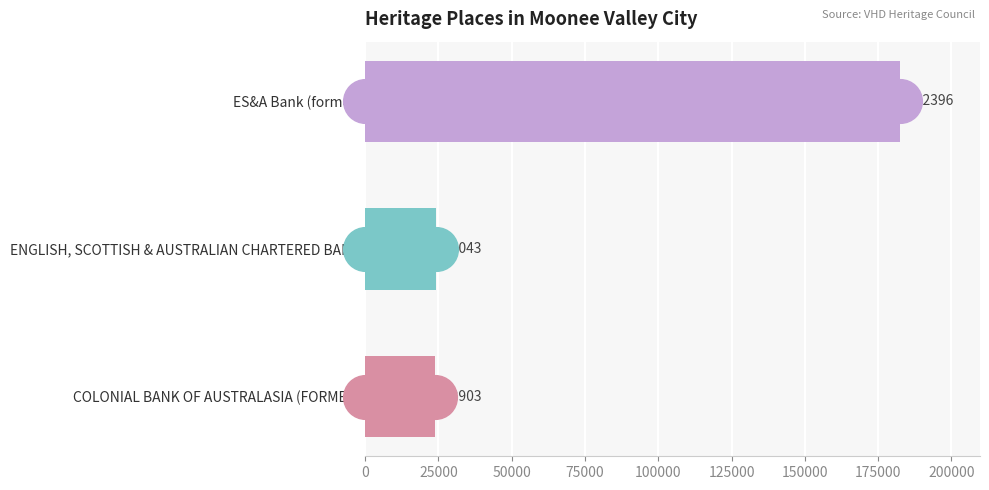

Between COLONIAL BANK OF AUSTRALASIA (FORMER) and ENGLISH, SCOTTISH & AUSTRALIAN CHARTERED BANK, which is larger?

ENGLISH, SCOTTISH & AUSTRALIAN CHARTERED BANK